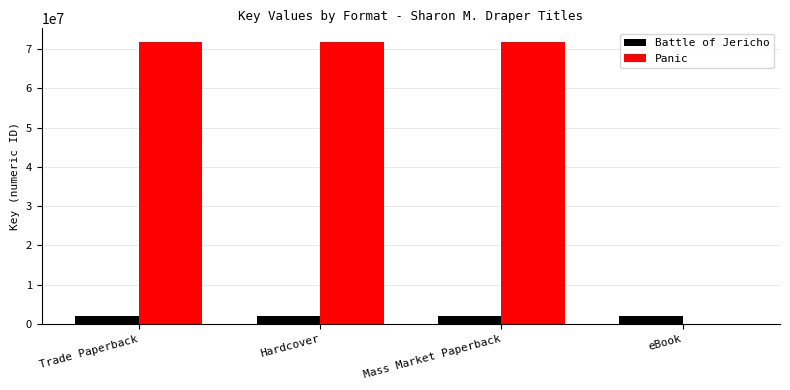

Reading right to left, list all the values displayed in this chart.

Battle of Jericho: 1908095	1908095	1908095	1908095
Panic: 0	71676958	71676958	71676958